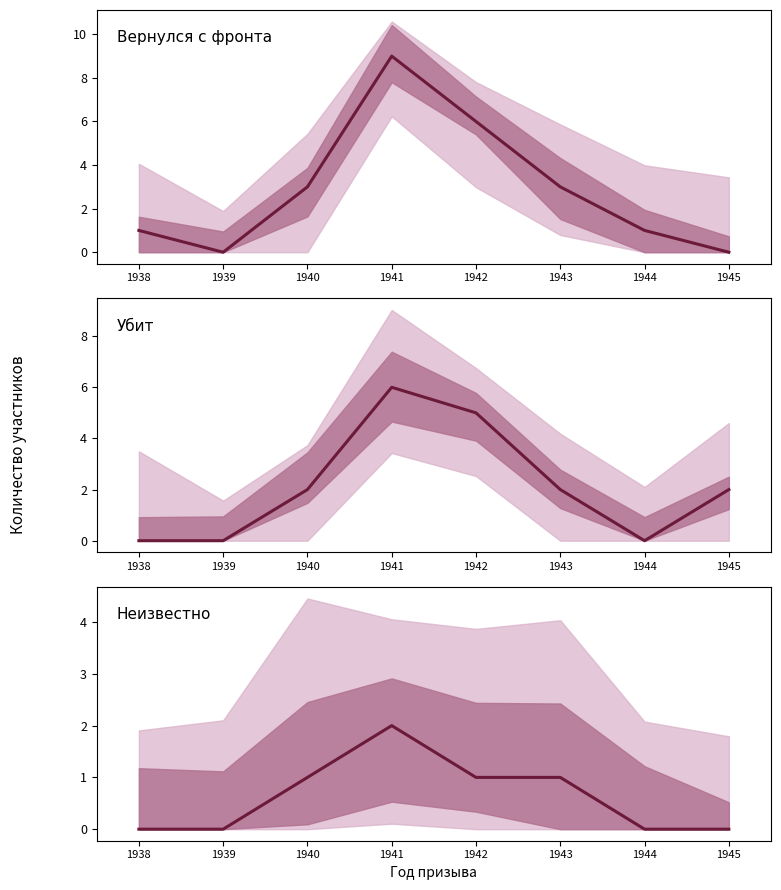

At which category does the chart reach its peak across all series?

1941